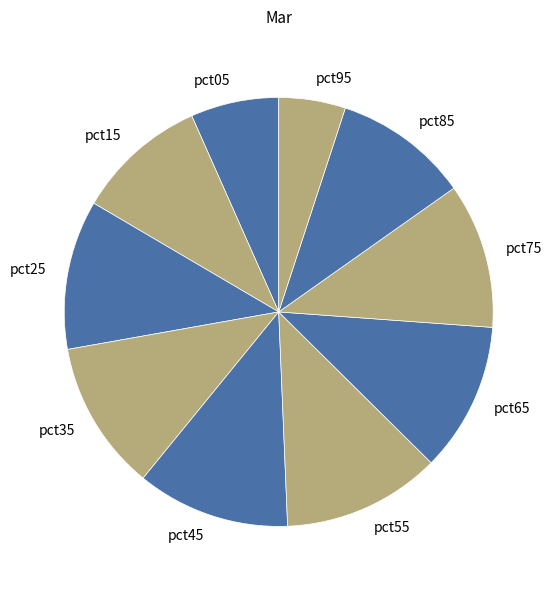

Is the sum of pct45 and pct35 greater than half?

No